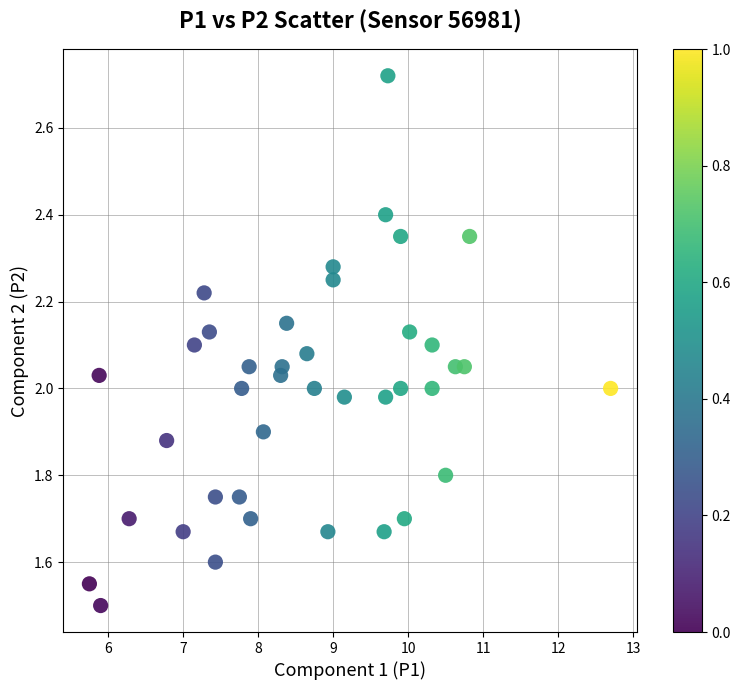

What is the range of X values (max minus min)?

6.9